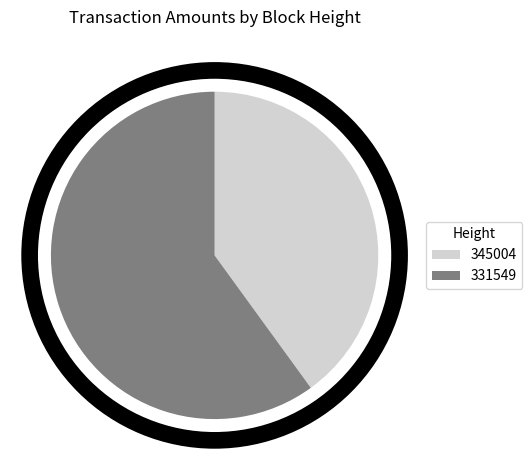

How many segments does this pie chart have?

2